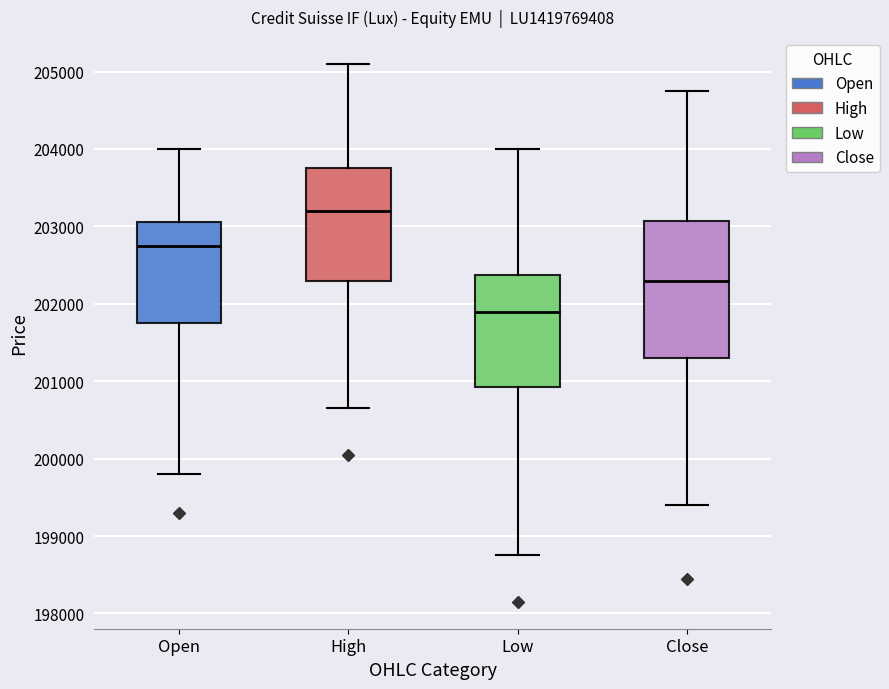

Reading left to right, transcribe this box plot: for each box, give where its median line is, the range the box spans, and where its two whiskers end, as read against the y-axis. The values are not printed on the chart, so give them approximately, as read against the axis.

Open: median 202800, box 201800 to 203100, whiskers 199800 to 204000
High: median 203200, box 202300 to 203800, whiskers 200700 to 205100
Low: median 201900, box 200900 to 202400, whiskers 198800 to 204000
Close: median 202300, box 201300 to 203100, whiskers 199400 to 204800